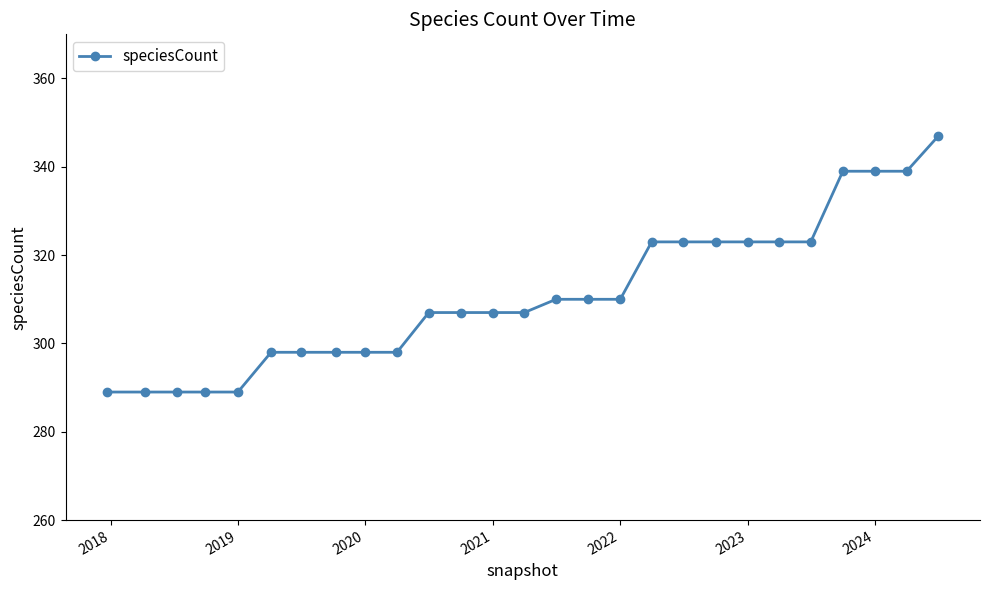

What is the minimum value shown in the chart?

289